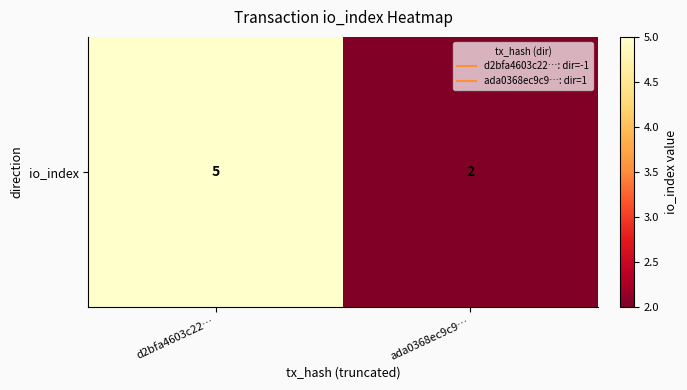

Which category has the highest value across all series?

d2bfa4603c22…